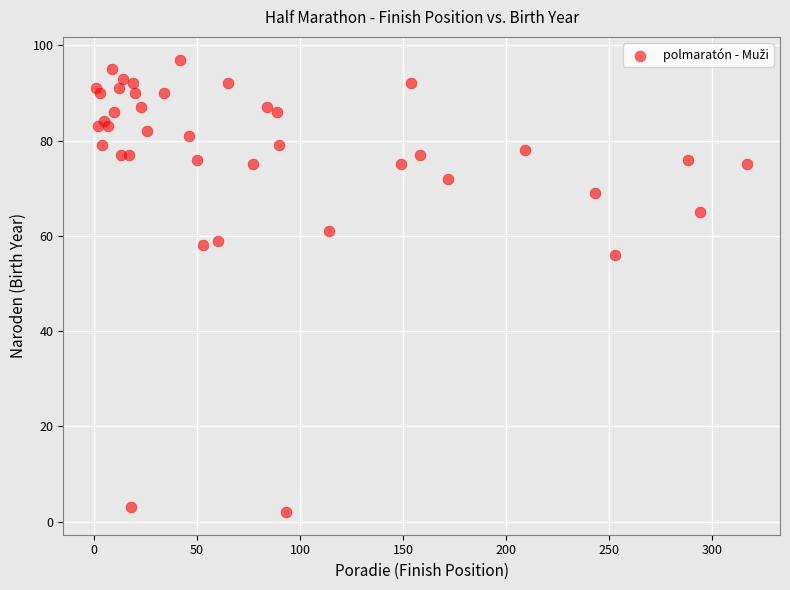

What Y value in the scatter plot is closest to 49?

56